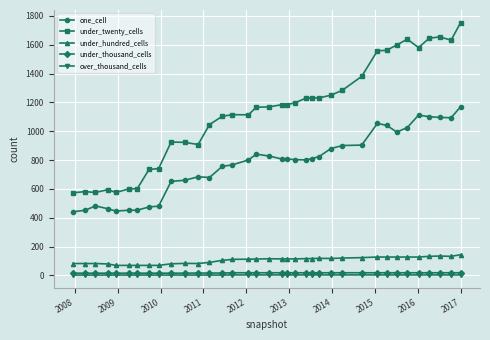

At how many categories does at least one series exceed 798?

27